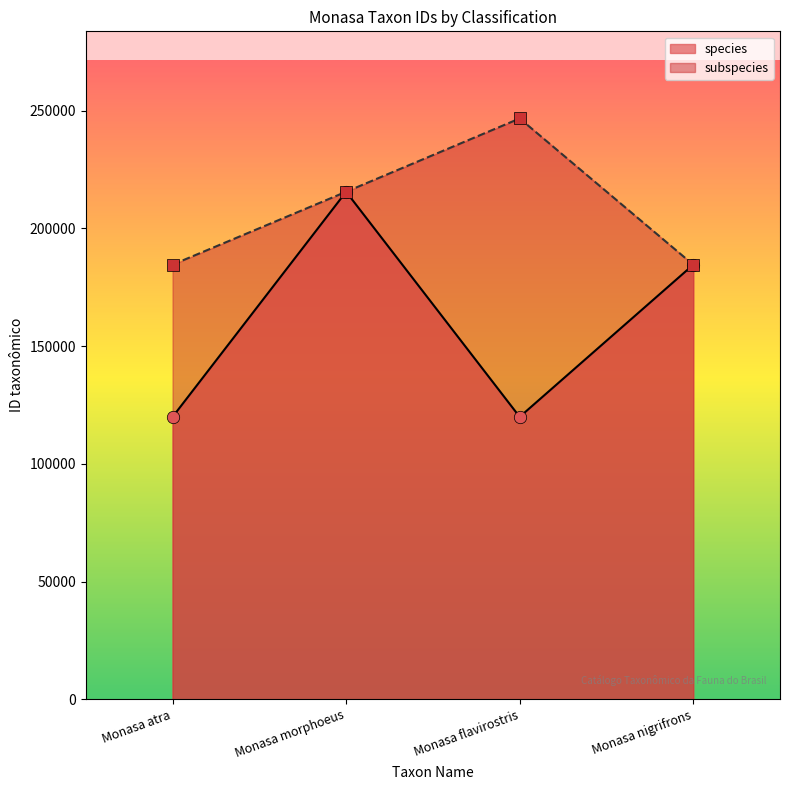

Which series reaches the maximum Y coordinate?

subspecies